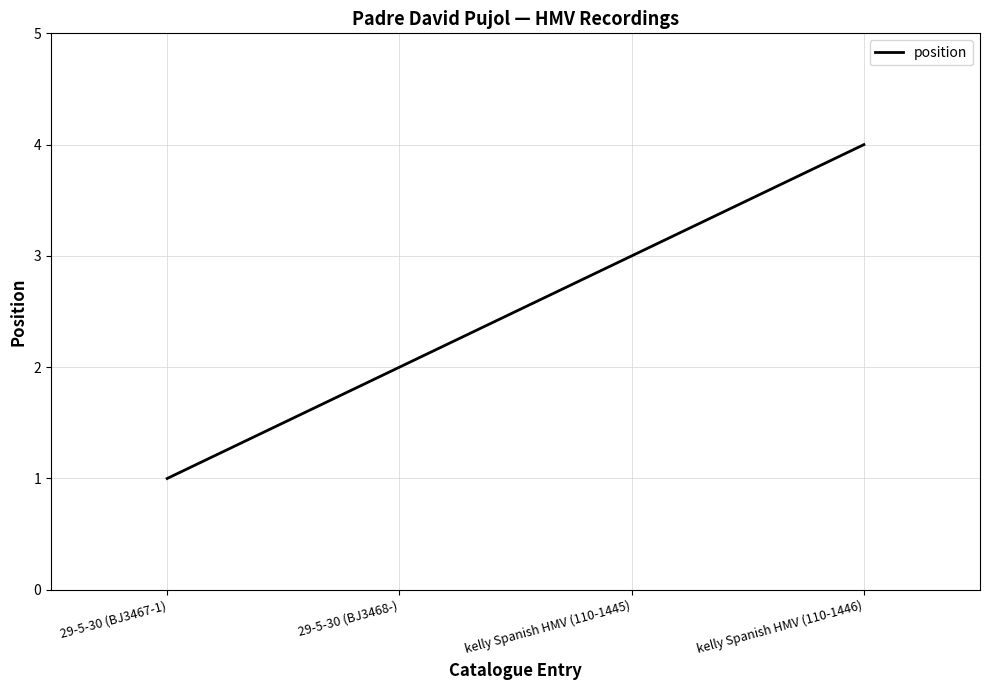

The value at 29-5-30 (BJ3468-) is 1. True or false?

False